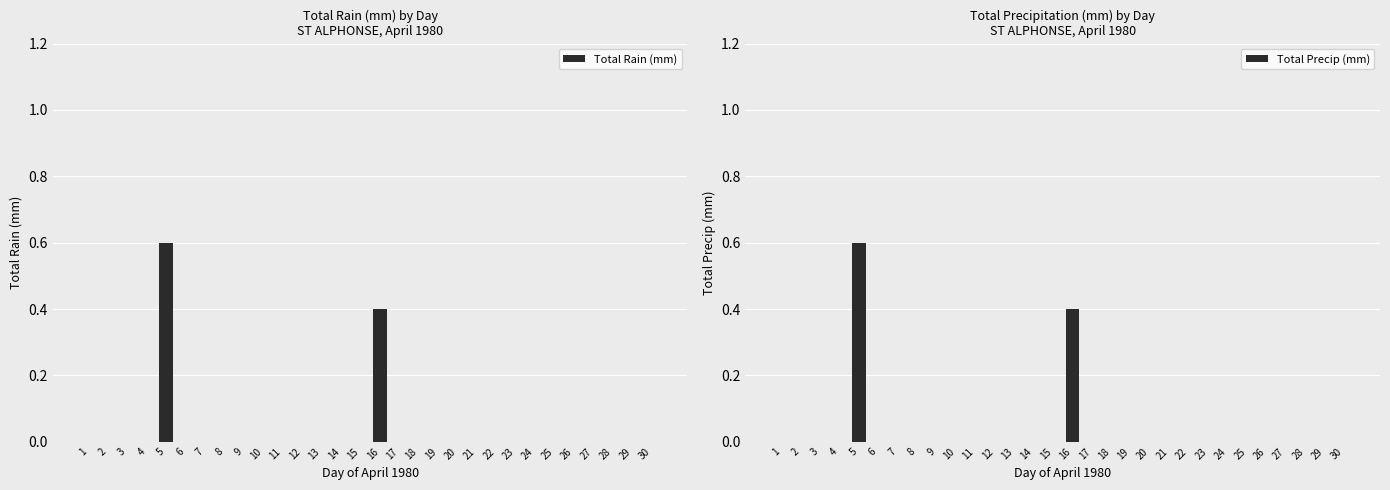

At which label does Total Precip (mm) reach its minimum?

1